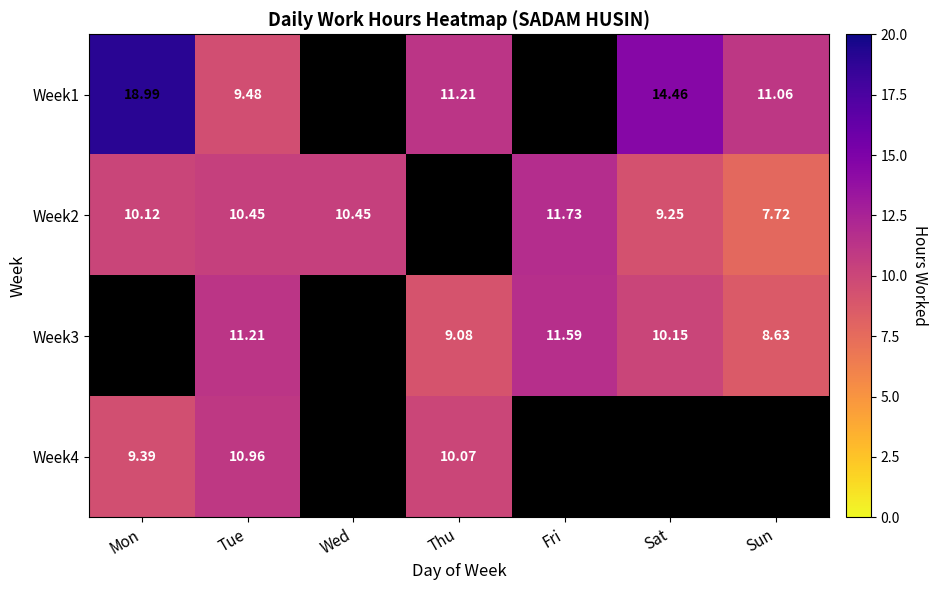

Where does the Week2 series first go above 10?

Mon